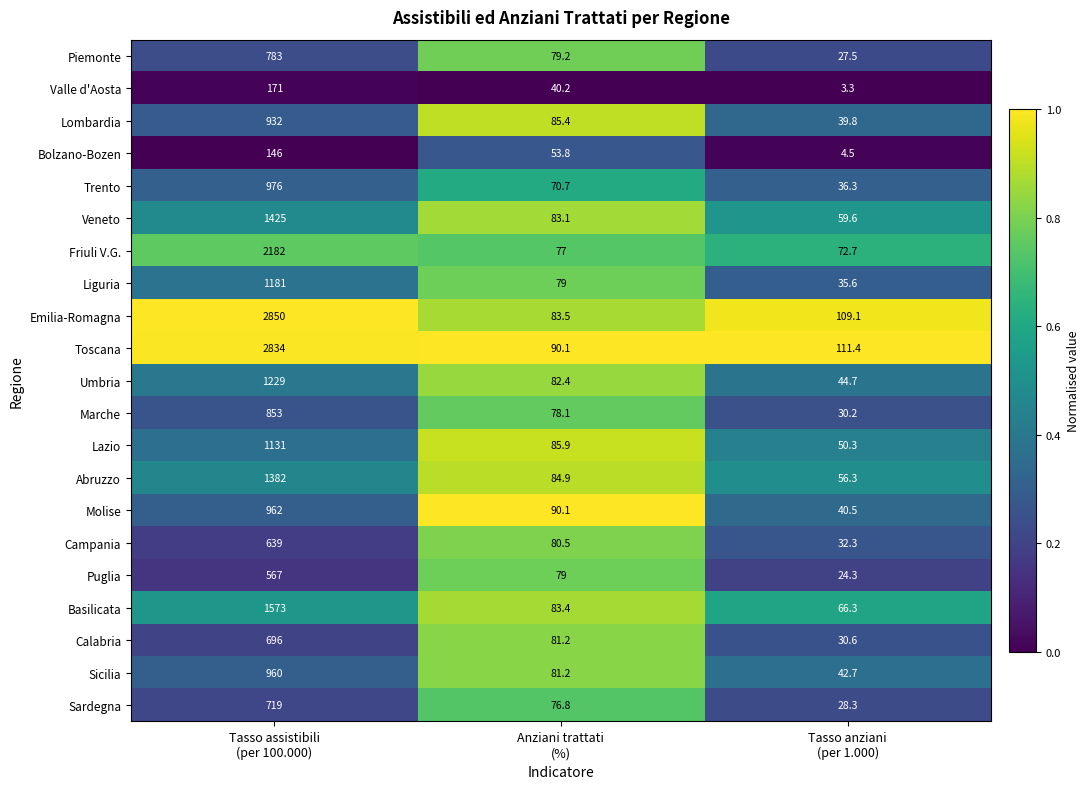

Rank the series by their maximum value, from lowest to highest.

Bolzano-Bozen, Valle d'Aosta, Puglia, Campania, Calabria, Sardegna, Piemonte, Marche, Lombardia, Sicilia, Molise, Trento, Lazio, Liguria, Umbria, Abruzzo, Veneto, Basilicata, Friuli V.G., Toscana, Emilia-Romagna